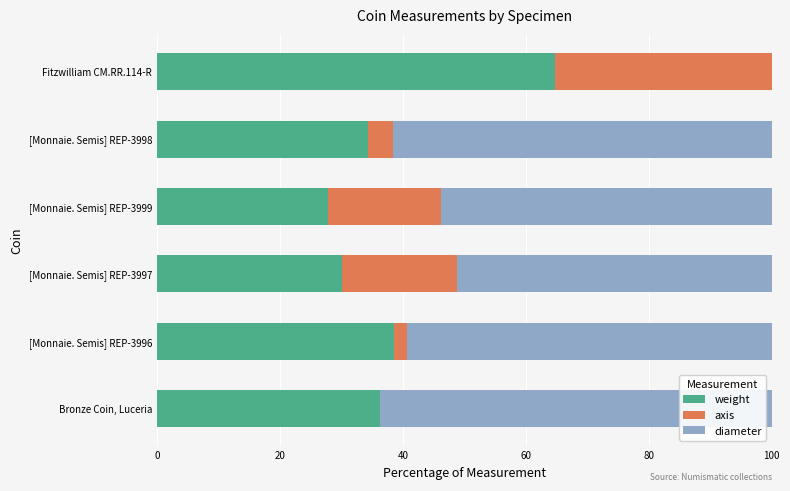

At which label does weight reach its peak?

Fitzwilliam CM.RR.114-R